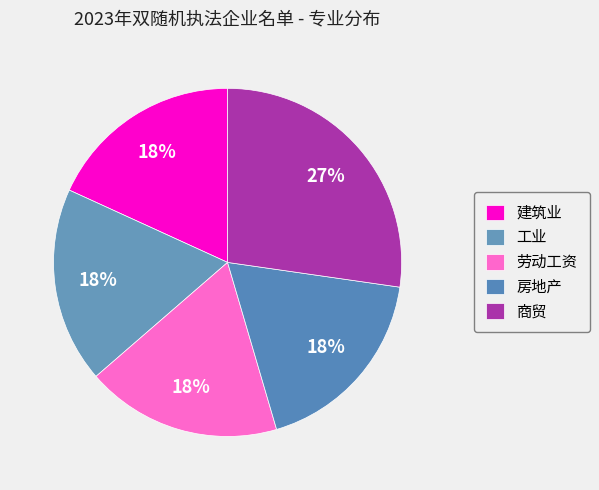

How many segments does this pie chart have?

5